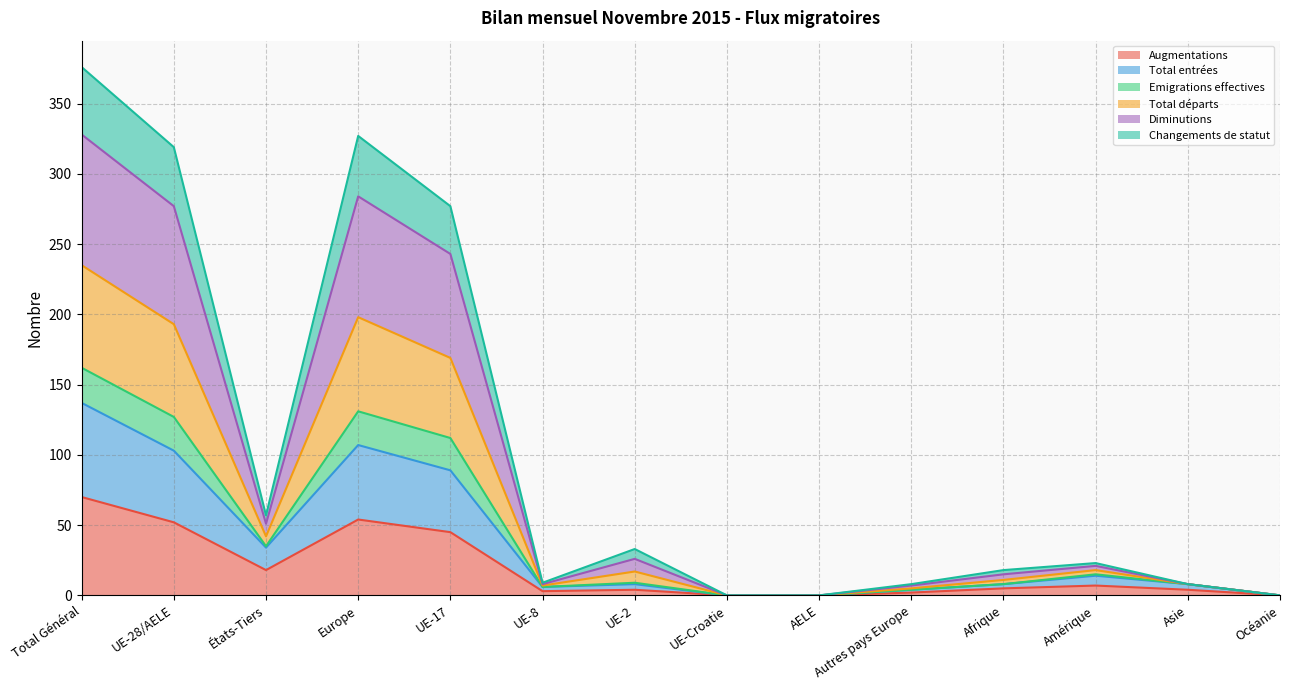

What position from the left is UE-28/AELE?

2